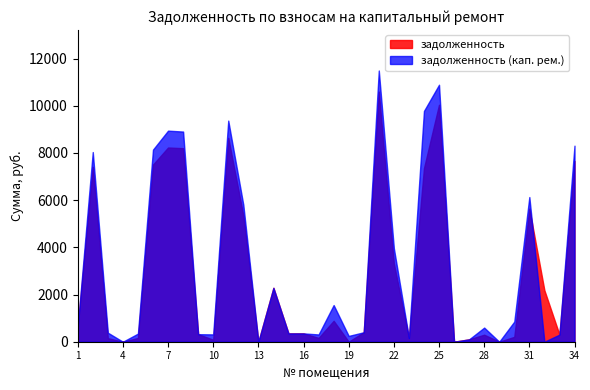

Is it true that задолженность equals 149.0 at 3?

True